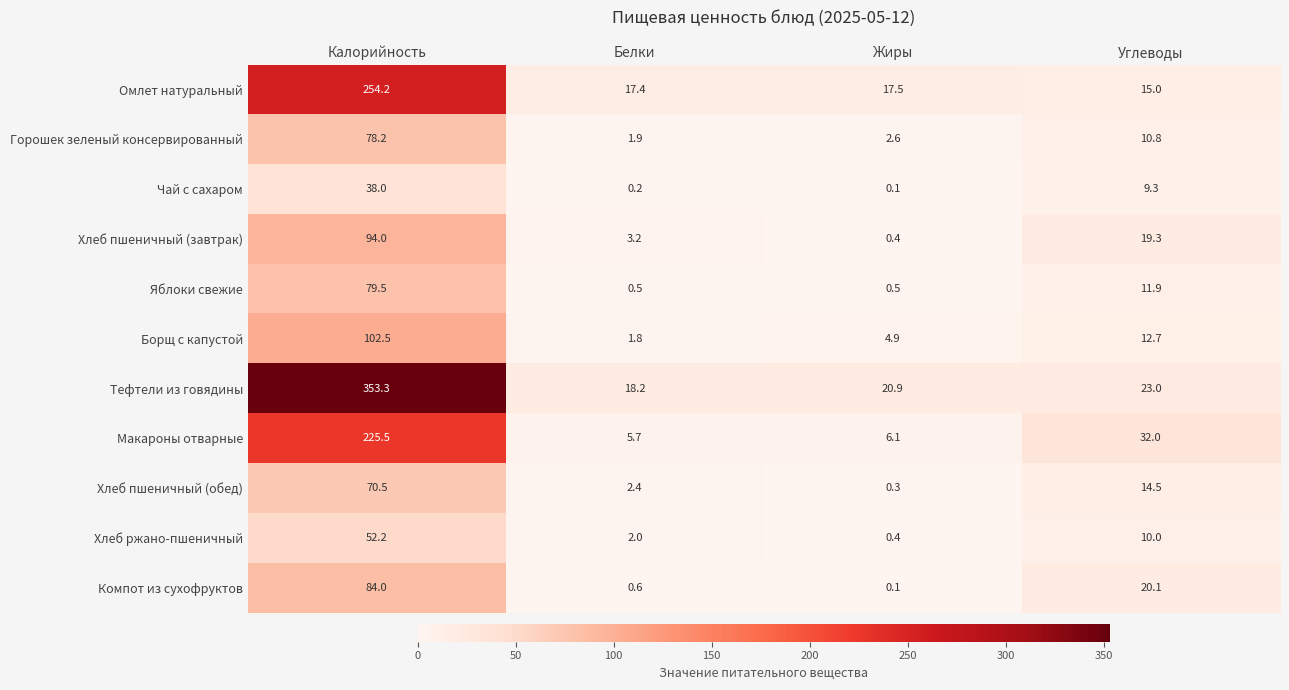

Count the number of categories in the chart.

4